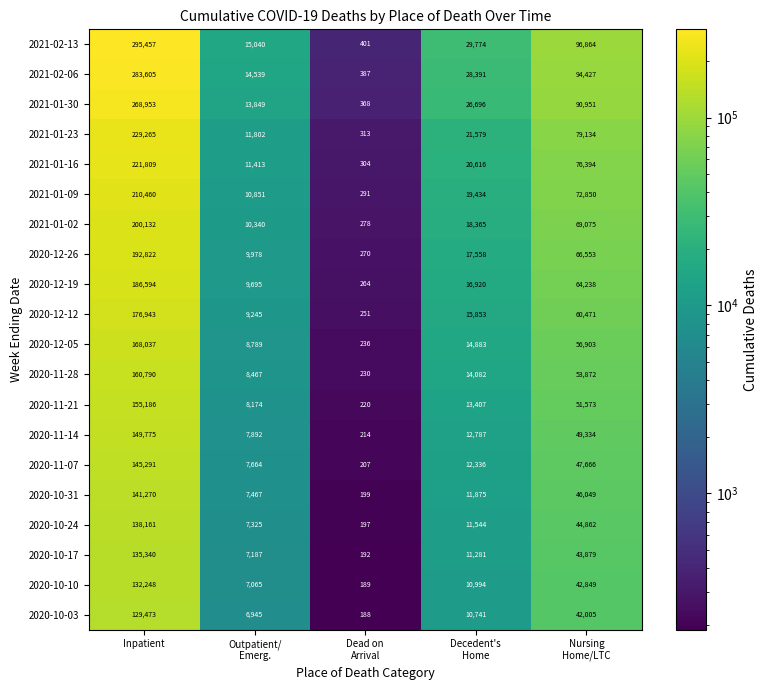

What is the difference between the highest and lowest values at Inpatient?

165984